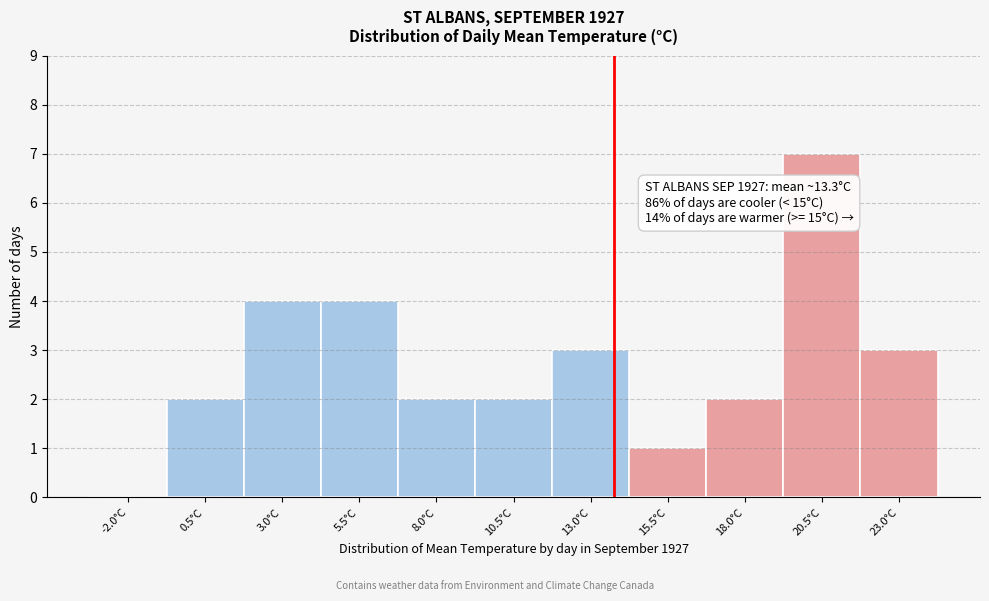

Reading left to right, transcribe all the data shown in this chart.

-2.0°C=0	0.5°C=2	3.0°C=4	5.5°C=4	8.0°C=2	10.5°C=2	13.0°C=3	15.5°C=1	18.0°C=2	20.5°C=7	23.0°C=3